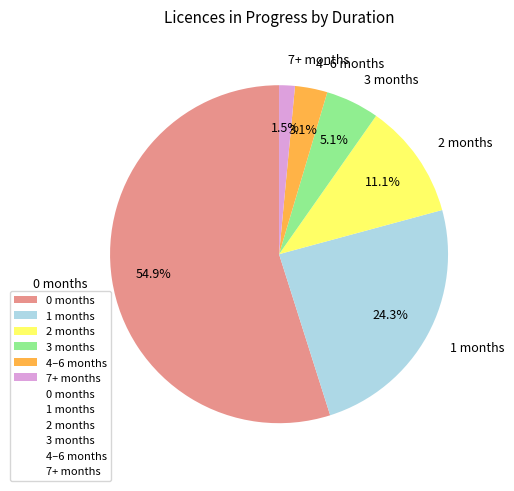

Rank the categories by value from lowest to highest.

7+ months, 4–6 months, 3 months, 2 months, 1 months, 0 months